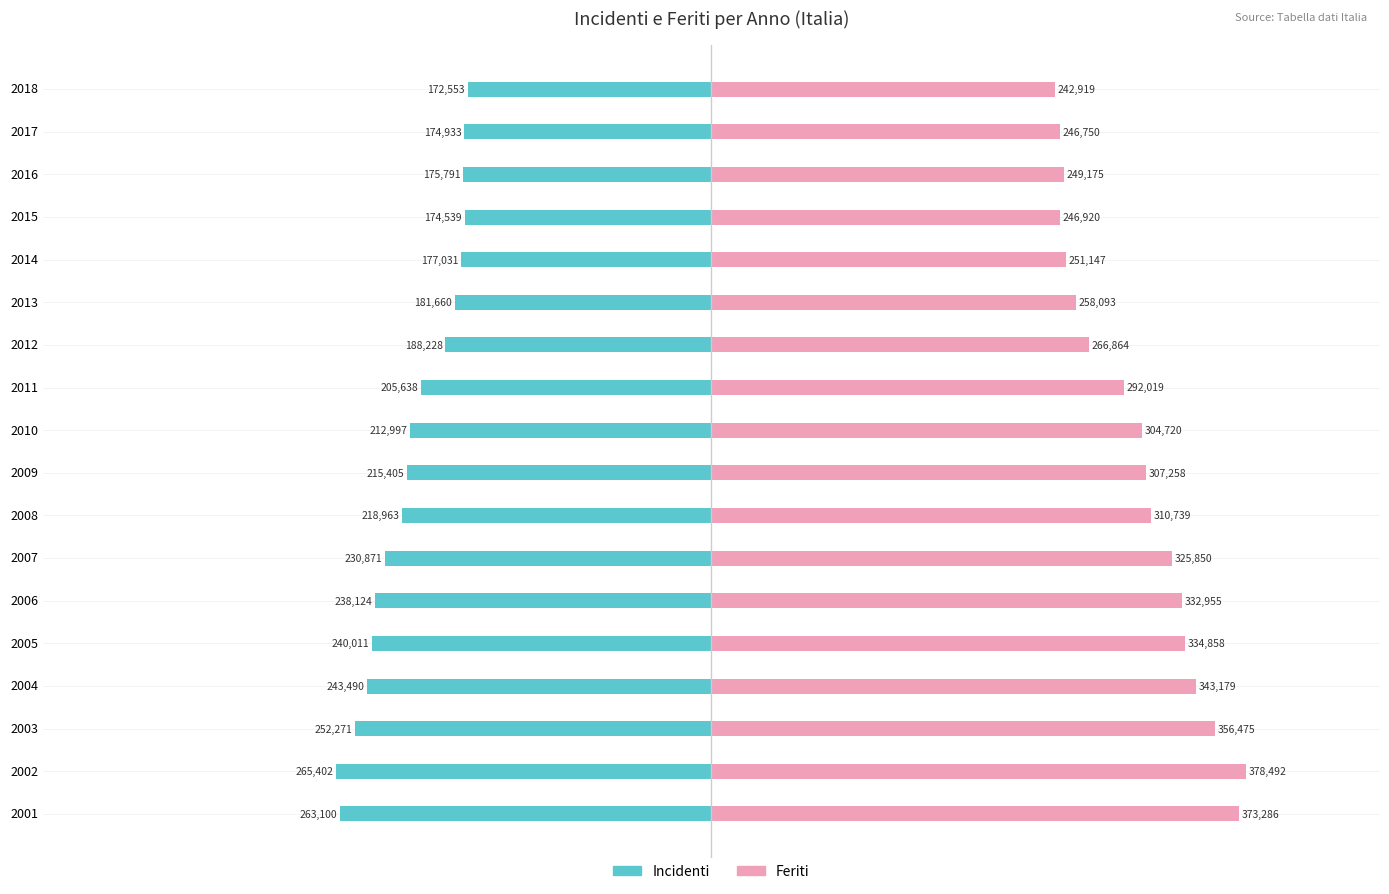

At how many categories does at least one series exceed -141585?

18